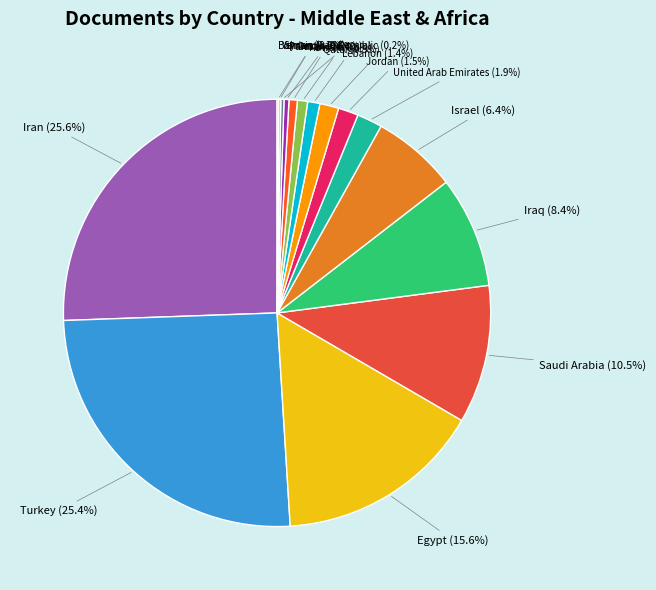

What is the ratio of the value at Jordan to the value at United Arab Emirates?

0.8